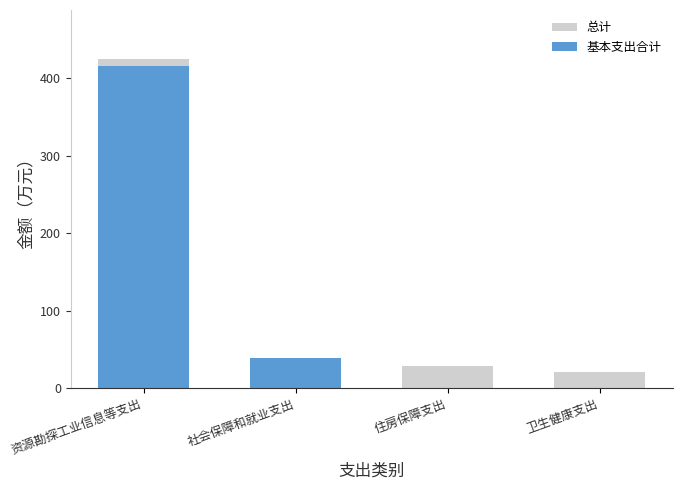

What is the average value of the 总计 series?

128.5